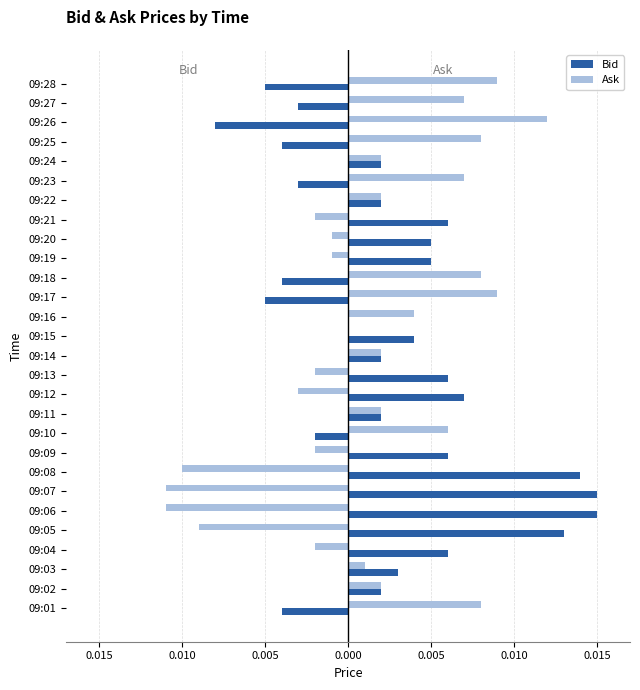

What are all the series names shown in the legend?

Bid, Ask